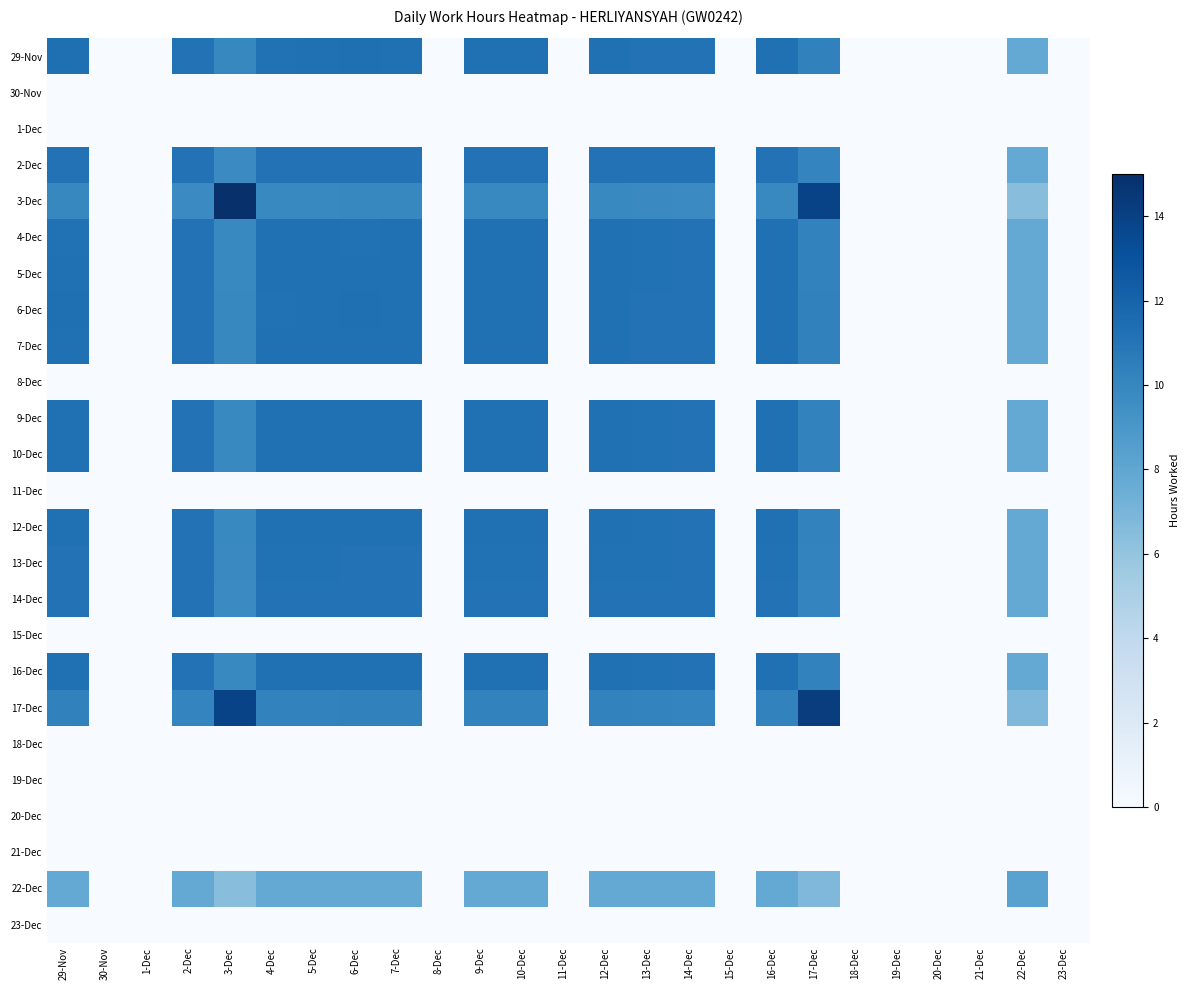

Reading left to right, list all the values displayed in this chart.

29-Nov: 29-Nov=11.3	30-Nov=0.0	1-Dec=0.0	2-Dec=11.1	3-Dec=9.9	4-Dec=11.2	5-Dec=11.3	6-Dec=11.3	7-Dec=11.3	8-Dec=0.0	9-Dec=11.3	10-Dec=11.3	11-Dec=0.0	12-Dec=11.3	13-Dec=11.2	14-Dec=11.1	15-Dec=0.0	16-Dec=11.3	17-Dec=10.3	18-Dec=0.0	19-Dec=0.0	20-Dec=0.0	21-Dec=0.0	22-Dec=7.8	23-Dec=0.0
30-Nov: 29-Nov=0.0	30-Nov=0.0	1-Dec=0.0	2-Dec=0.0	3-Dec=0.0	4-Dec=0.0	5-Dec=0.0	6-Dec=0.0	7-Dec=0.0	8-Dec=0.0	9-Dec=0.0	10-Dec=0.0	11-Dec=0.0	12-Dec=0.0	13-Dec=0.0	14-Dec=0.0	15-Dec=0.0	16-Dec=0.0	17-Dec=0.0	18-Dec=0.0	19-Dec=0.0	20-Dec=0.0	21-Dec=0.0	22-Dec=0.0	23-Dec=0.0
1-Dec: 29-Nov=0.0	30-Nov=0.0	1-Dec=0.0	2-Dec=0.0	3-Dec=0.0	4-Dec=0.0	5-Dec=0.0	6-Dec=0.0	7-Dec=0.0	8-Dec=0.0	9-Dec=0.0	10-Dec=0.0	11-Dec=0.0	12-Dec=0.0	13-Dec=0.0	14-Dec=0.0	15-Dec=0.0	16-Dec=0.0	17-Dec=0.0	18-Dec=0.0	19-Dec=0.0	20-Dec=0.0	21-Dec=0.0	22-Dec=0.0	23-Dec=0.0
2-Dec: 29-Nov=11.1	30-Nov=0.0	1-Dec=0.0	2-Dec=11.2	3-Dec=9.8	4-Dec=11.2	5-Dec=11.2	6-Dec=11.1	7-Dec=11.2	8-Dec=0.0	9-Dec=11.2	10-Dec=11.2	11-Dec=0.0	12-Dec=11.2	13-Dec=11.2	14-Dec=11.2	15-Dec=0.0	16-Dec=11.2	17-Dec=10.1	18-Dec=0.0	19-Dec=0.0	20-Dec=0.0	21-Dec=0.0	22-Dec=7.8	23-Dec=0.0
3-Dec: 29-Nov=9.9	30-Nov=0.0	1-Dec=0.0	2-Dec=9.8	3-Dec=15.0	4-Dec=9.9	5-Dec=9.9	6-Dec=9.9	7-Dec=9.9	8-Dec=0.0	9-Dec=9.9	10-Dec=9.9	11-Dec=0.0	12-Dec=9.9	13-Dec=9.8	14-Dec=9.8	15-Dec=0.0	16-Dec=9.9	17-Dec=13.9	18-Dec=0.0	19-Dec=0.0	20-Dec=0.0	21-Dec=0.0	22-Dec=6.4	23-Dec=0.0
4-Dec: 29-Nov=11.2	30-Nov=0.0	1-Dec=0.0	2-Dec=11.2	3-Dec=9.9	4-Dec=11.3	5-Dec=11.3	6-Dec=11.2	7-Dec=11.3	8-Dec=0.0	9-Dec=11.3	10-Dec=11.3	11-Dec=0.0	12-Dec=11.3	13-Dec=11.2	14-Dec=11.2	15-Dec=0.0	16-Dec=11.3	17-Dec=10.2	18-Dec=0.0	19-Dec=0.0	20-Dec=0.0	21-Dec=0.0	22-Dec=7.8	23-Dec=0.0
5-Dec: 29-Nov=11.3	30-Nov=0.0	1-Dec=0.0	2-Dec=11.2	3-Dec=9.9	4-Dec=11.3	5-Dec=11.3	6-Dec=11.3	7-Dec=11.3	8-Dec=0.0	9-Dec=11.3	10-Dec=11.3	11-Dec=0.0	12-Dec=11.3	13-Dec=11.2	14-Dec=11.2	15-Dec=0.0	16-Dec=11.3	17-Dec=10.3	18-Dec=0.0	19-Dec=0.0	20-Dec=0.0	21-Dec=0.0	22-Dec=7.8	23-Dec=0.0
6-Dec: 29-Nov=11.3	30-Nov=0.0	1-Dec=0.0	2-Dec=11.1	3-Dec=9.9	4-Dec=11.2	5-Dec=11.3	6-Dec=11.3	7-Dec=11.3	8-Dec=0.0	9-Dec=11.3	10-Dec=11.3	11-Dec=0.0	12-Dec=11.3	13-Dec=11.2	14-Dec=11.1	15-Dec=0.0	16-Dec=11.3	17-Dec=10.3	18-Dec=0.0	19-Dec=0.0	20-Dec=0.0	21-Dec=0.0	22-Dec=7.8	23-Dec=0.0
7-Dec: 29-Nov=11.3	30-Nov=0.0	1-Dec=0.0	2-Dec=11.2	3-Dec=9.9	4-Dec=11.3	5-Dec=11.3	6-Dec=11.3	7-Dec=11.3	8-Dec=0.0	9-Dec=11.3	10-Dec=11.3	11-Dec=0.0	12-Dec=11.3	13-Dec=11.2	14-Dec=11.2	15-Dec=0.0	16-Dec=11.3	17-Dec=10.3	18-Dec=0.0	19-Dec=0.0	20-Dec=0.0	21-Dec=0.0	22-Dec=7.8	23-Dec=0.0
8-Dec: 29-Nov=0.0	30-Nov=0.0	1-Dec=0.0	2-Dec=0.0	3-Dec=0.0	4-Dec=0.0	5-Dec=0.0	6-Dec=0.0	7-Dec=0.0	8-Dec=0.0	9-Dec=0.0	10-Dec=0.0	11-Dec=0.0	12-Dec=0.0	13-Dec=0.0	14-Dec=0.0	15-Dec=0.0	16-Dec=0.0	17-Dec=0.0	18-Dec=0.0	19-Dec=0.0	20-Dec=0.0	21-Dec=0.0	22-Dec=0.0	23-Dec=0.0
9-Dec: 29-Nov=11.3	30-Nov=0.0	1-Dec=0.0	2-Dec=11.2	3-Dec=9.9	4-Dec=11.3	5-Dec=11.3	6-Dec=11.3	7-Dec=11.3	8-Dec=0.0	9-Dec=11.3	10-Dec=11.3	11-Dec=0.0	12-Dec=11.3	13-Dec=11.2	14-Dec=11.2	15-Dec=0.0	16-Dec=11.3	17-Dec=10.3	18-Dec=0.0	19-Dec=0.0	20-Dec=0.0	21-Dec=0.0	22-Dec=7.8	23-Dec=0.0
10-Dec: 29-Nov=11.3	30-Nov=0.0	1-Dec=0.0	2-Dec=11.2	3-Dec=9.9	4-Dec=11.3	5-Dec=11.3	6-Dec=11.3	7-Dec=11.3	8-Dec=0.0	9-Dec=11.3	10-Dec=11.3	11-Dec=0.0	12-Dec=11.3	13-Dec=11.2	14-Dec=11.2	15-Dec=0.0	16-Dec=11.3	17-Dec=10.2	18-Dec=0.0	19-Dec=0.0	20-Dec=0.0	21-Dec=0.0	22-Dec=7.8	23-Dec=0.0
11-Dec: 29-Nov=0.0	30-Nov=0.0	1-Dec=0.0	2-Dec=0.0	3-Dec=0.0	4-Dec=0.0	5-Dec=0.0	6-Dec=0.0	7-Dec=0.0	8-Dec=0.0	9-Dec=0.0	10-Dec=0.0	11-Dec=0.0	12-Dec=0.0	13-Dec=0.0	14-Dec=0.0	15-Dec=0.0	16-Dec=0.0	17-Dec=0.0	18-Dec=0.0	19-Dec=0.0	20-Dec=0.0	21-Dec=0.0	22-Dec=0.0	23-Dec=0.0
12-Dec: 29-Nov=11.3	30-Nov=0.0	1-Dec=0.0	2-Dec=11.2	3-Dec=9.9	4-Dec=11.3	5-Dec=11.3	6-Dec=11.3	7-Dec=11.3	8-Dec=0.0	9-Dec=11.3	10-Dec=11.3	11-Dec=0.0	12-Dec=11.3	13-Dec=11.2	14-Dec=11.2	15-Dec=0.0	16-Dec=11.3	17-Dec=10.3	18-Dec=0.0	19-Dec=0.0	20-Dec=0.0	21-Dec=0.0	22-Dec=7.8	23-Dec=0.0
13-Dec: 29-Nov=11.2	30-Nov=0.0	1-Dec=0.0	2-Dec=11.2	3-Dec=9.8	4-Dec=11.2	5-Dec=11.2	6-Dec=11.2	7-Dec=11.2	8-Dec=0.0	9-Dec=11.2	10-Dec=11.2	11-Dec=0.0	12-Dec=11.2	13-Dec=11.2	14-Dec=11.2	15-Dec=0.0	16-Dec=11.2	17-Dec=10.2	18-Dec=0.0	19-Dec=0.0	20-Dec=0.0	21-Dec=0.0	22-Dec=7.8	23-Dec=0.0
14-Dec: 29-Nov=11.1	30-Nov=0.0	1-Dec=0.0	2-Dec=11.2	3-Dec=9.8	4-Dec=11.2	5-Dec=11.2	6-Dec=11.1	7-Dec=11.2	8-Dec=0.0	9-Dec=11.2	10-Dec=11.2	11-Dec=0.0	12-Dec=11.2	13-Dec=11.2	14-Dec=11.2	15-Dec=0.0	16-Dec=11.2	17-Dec=10.1	18-Dec=0.0	19-Dec=0.0	20-Dec=0.0	21-Dec=0.0	22-Dec=7.8	23-Dec=0.0
15-Dec: 29-Nov=0.0	30-Nov=0.0	1-Dec=0.0	2-Dec=0.0	3-Dec=0.0	4-Dec=0.0	5-Dec=0.0	6-Dec=0.0	7-Dec=0.0	8-Dec=0.0	9-Dec=0.0	10-Dec=0.0	11-Dec=0.0	12-Dec=0.0	13-Dec=0.0	14-Dec=0.0	15-Dec=0.0	16-Dec=0.0	17-Dec=0.0	18-Dec=0.0	19-Dec=0.0	20-Dec=0.0	21-Dec=0.0	22-Dec=0.0	23-Dec=0.0
16-Dec: 29-Nov=11.3	30-Nov=0.0	1-Dec=0.0	2-Dec=11.2	3-Dec=9.9	4-Dec=11.3	5-Dec=11.3	6-Dec=11.3	7-Dec=11.3	8-Dec=0.0	9-Dec=11.3	10-Dec=11.3	11-Dec=0.0	12-Dec=11.3	13-Dec=11.2	14-Dec=11.2	15-Dec=0.0	16-Dec=11.3	17-Dec=10.3	18-Dec=0.0	19-Dec=0.0	20-Dec=0.0	21-Dec=0.0	22-Dec=7.8	23-Dec=0.0
17-Dec: 29-Nov=10.3	30-Nov=0.0	1-Dec=0.0	2-Dec=10.1	3-Dec=13.9	4-Dec=10.2	5-Dec=10.3	6-Dec=10.3	7-Dec=10.3	8-Dec=0.0	9-Dec=10.3	10-Dec=10.2	11-Dec=0.0	12-Dec=10.3	13-Dec=10.2	14-Dec=10.1	15-Dec=0.0	16-Dec=10.3	17-Dec=14.2	18-Dec=0.0	19-Dec=0.0	20-Dec=0.0	21-Dec=0.0	22-Dec=6.8	23-Dec=0.0
18-Dec: 29-Nov=0.0	30-Nov=0.0	1-Dec=0.0	2-Dec=0.0	3-Dec=0.0	4-Dec=0.0	5-Dec=0.0	6-Dec=0.0	7-Dec=0.0	8-Dec=0.0	9-Dec=0.0	10-Dec=0.0	11-Dec=0.0	12-Dec=0.0	13-Dec=0.0	14-Dec=0.0	15-Dec=0.0	16-Dec=0.0	17-Dec=0.0	18-Dec=0.0	19-Dec=0.0	20-Dec=0.0	21-Dec=0.0	22-Dec=0.0	23-Dec=0.0
19-Dec: 29-Nov=0.0	30-Nov=0.0	1-Dec=0.0	2-Dec=0.0	3-Dec=0.0	4-Dec=0.0	5-Dec=0.0	6-Dec=0.0	7-Dec=0.0	8-Dec=0.0	9-Dec=0.0	10-Dec=0.0	11-Dec=0.0	12-Dec=0.0	13-Dec=0.0	14-Dec=0.0	15-Dec=0.0	16-Dec=0.0	17-Dec=0.0	18-Dec=0.0	19-Dec=0.0	20-Dec=0.0	21-Dec=0.0	22-Dec=0.0	23-Dec=0.0
20-Dec: 29-Nov=0.0	30-Nov=0.0	1-Dec=0.0	2-Dec=0.0	3-Dec=0.0	4-Dec=0.0	5-Dec=0.0	6-Dec=0.0	7-Dec=0.0	8-Dec=0.0	9-Dec=0.0	10-Dec=0.0	11-Dec=0.0	12-Dec=0.0	13-Dec=0.0	14-Dec=0.0	15-Dec=0.0	16-Dec=0.0	17-Dec=0.0	18-Dec=0.0	19-Dec=0.0	20-Dec=0.0	21-Dec=0.0	22-Dec=0.0	23-Dec=0.0
21-Dec: 29-Nov=0.0	30-Nov=0.0	1-Dec=0.0	2-Dec=0.0	3-Dec=0.0	4-Dec=0.0	5-Dec=0.0	6-Dec=0.0	7-Dec=0.0	8-Dec=0.0	9-Dec=0.0	10-Dec=0.0	11-Dec=0.0	12-Dec=0.0	13-Dec=0.0	14-Dec=0.0	15-Dec=0.0	16-Dec=0.0	17-Dec=0.0	18-Dec=0.0	19-Dec=0.0	20-Dec=0.0	21-Dec=0.0	22-Dec=0.0	23-Dec=0.0
22-Dec: 29-Nov=7.8	30-Nov=0.0	1-Dec=0.0	2-Dec=7.8	3-Dec=6.4	4-Dec=7.8	5-Dec=7.8	6-Dec=7.8	7-Dec=7.8	8-Dec=0.0	9-Dec=7.8	10-Dec=7.8	11-Dec=0.0	12-Dec=7.8	13-Dec=7.8	14-Dec=7.8	15-Dec=0.0	16-Dec=7.8	17-Dec=6.8	18-Dec=0.0	19-Dec=0.0	20-Dec=0.0	21-Dec=0.0	22-Dec=8.3	23-Dec=0.0
23-Dec: 29-Nov=0.0	30-Nov=0.0	1-Dec=0.0	2-Dec=0.0	3-Dec=0.0	4-Dec=0.0	5-Dec=0.0	6-Dec=0.0	7-Dec=0.0	8-Dec=0.0	9-Dec=0.0	10-Dec=0.0	11-Dec=0.0	12-Dec=0.0	13-Dec=0.0	14-Dec=0.0	15-Dec=0.0	16-Dec=0.0	17-Dec=0.0	18-Dec=0.0	19-Dec=0.0	20-Dec=0.0	21-Dec=0.0	22-Dec=0.0	23-Dec=0.0